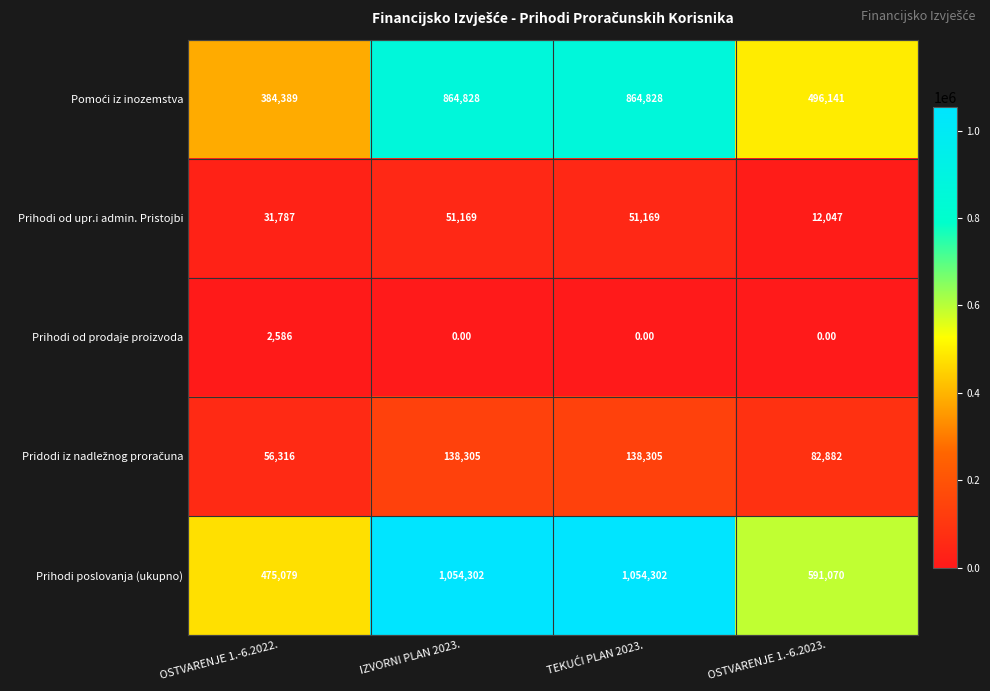

What is the difference between the highest and lowest values at OSTVARENJE 1.-6.2023.?

591070